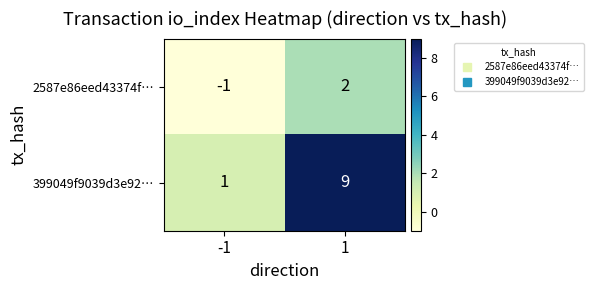

What is the highest value of the 399049f9039d3e92… series?

9